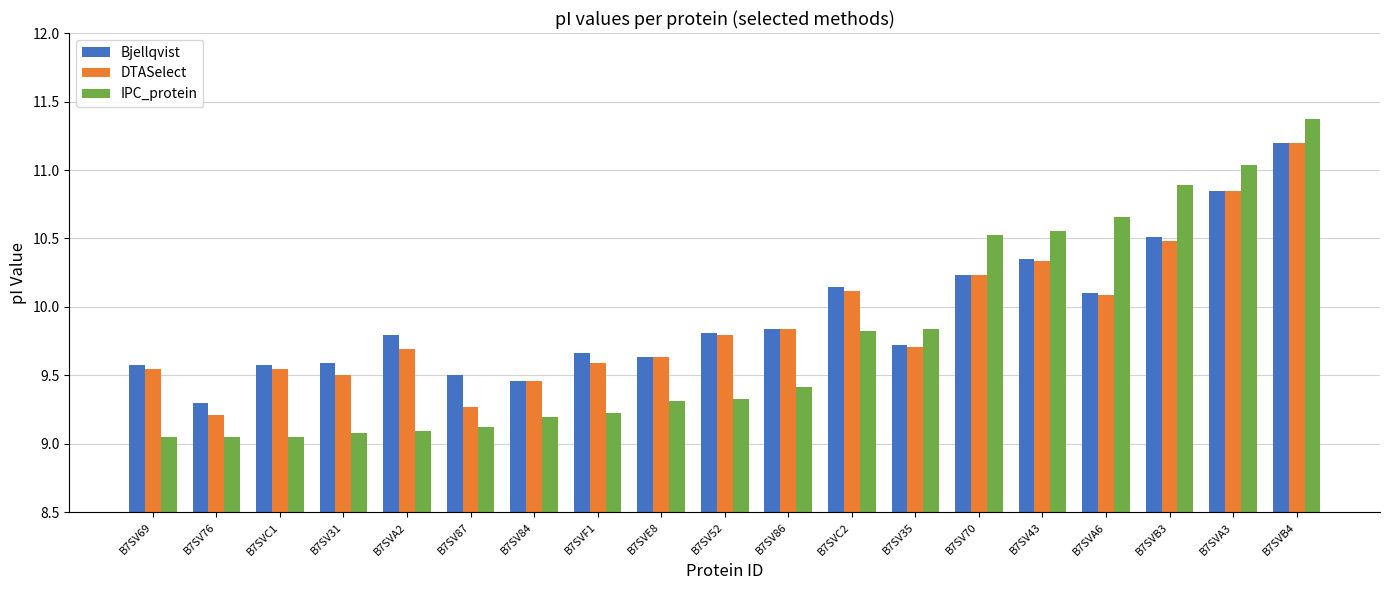

The IPC_protein series shows 12.3 at B7SV52. True or false?

False